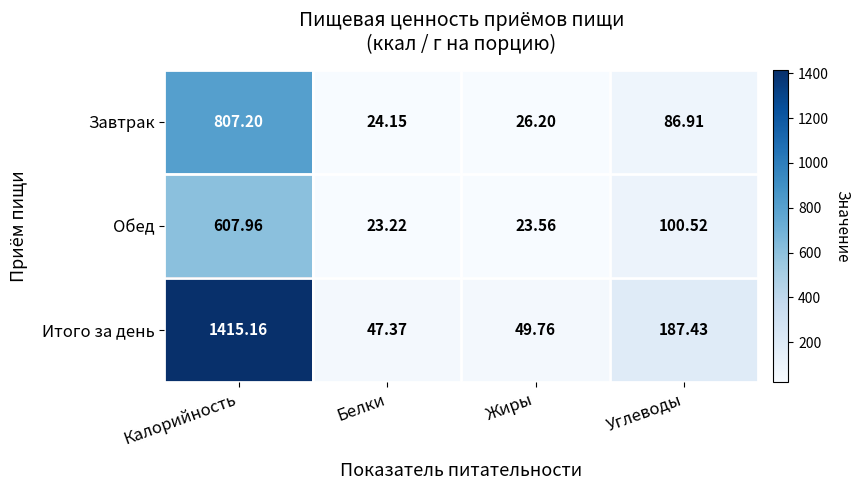

Which label corresponds to the largest value in the chart?

Калорийность